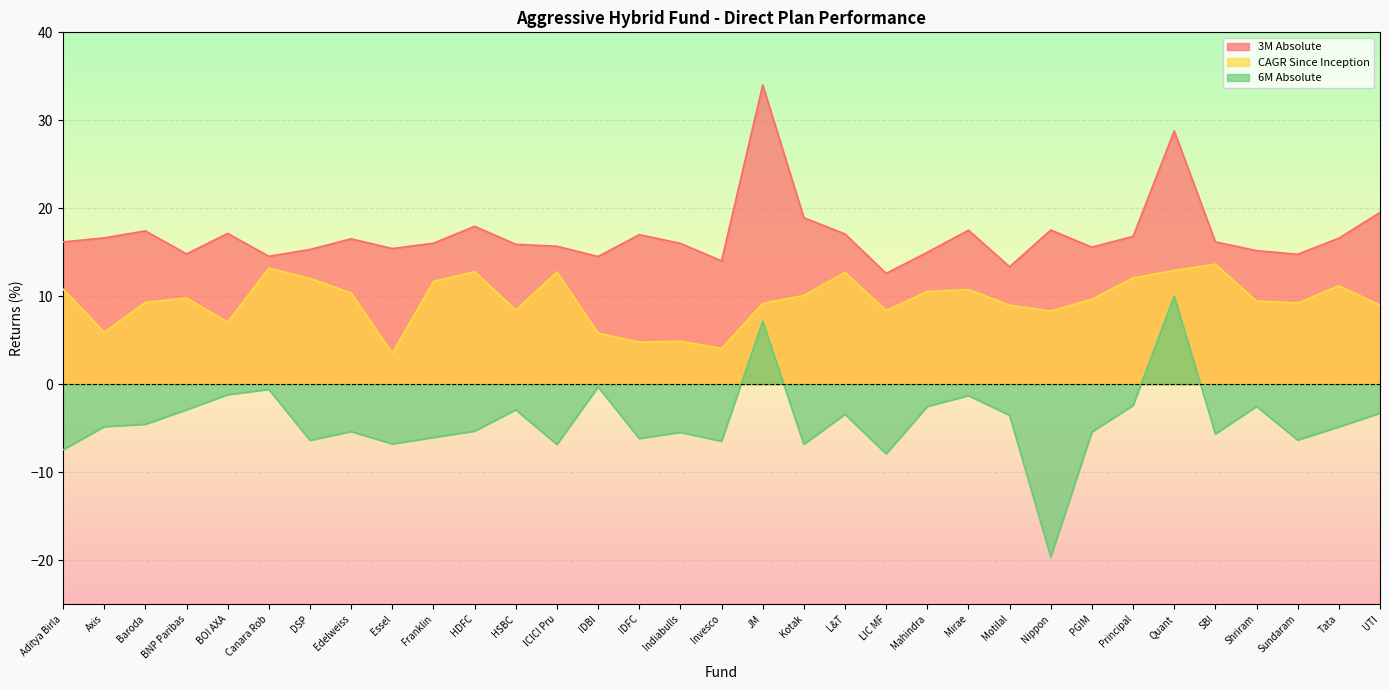

True or false: 3M Absolute has more than 2 points higher than both neighbors.

True